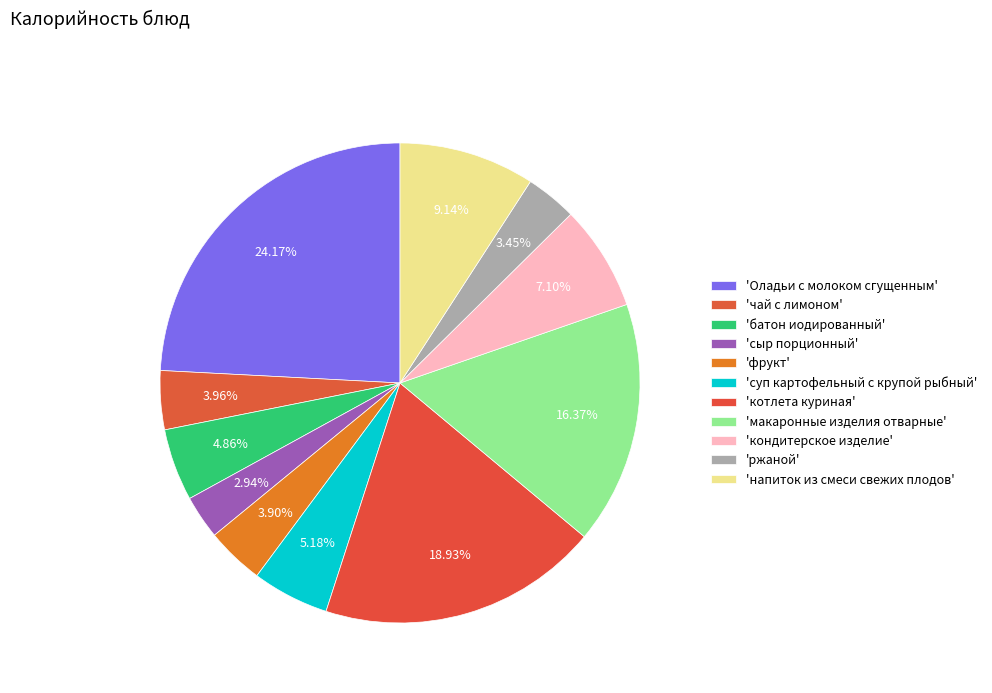

How many segments does this pie chart have?

11